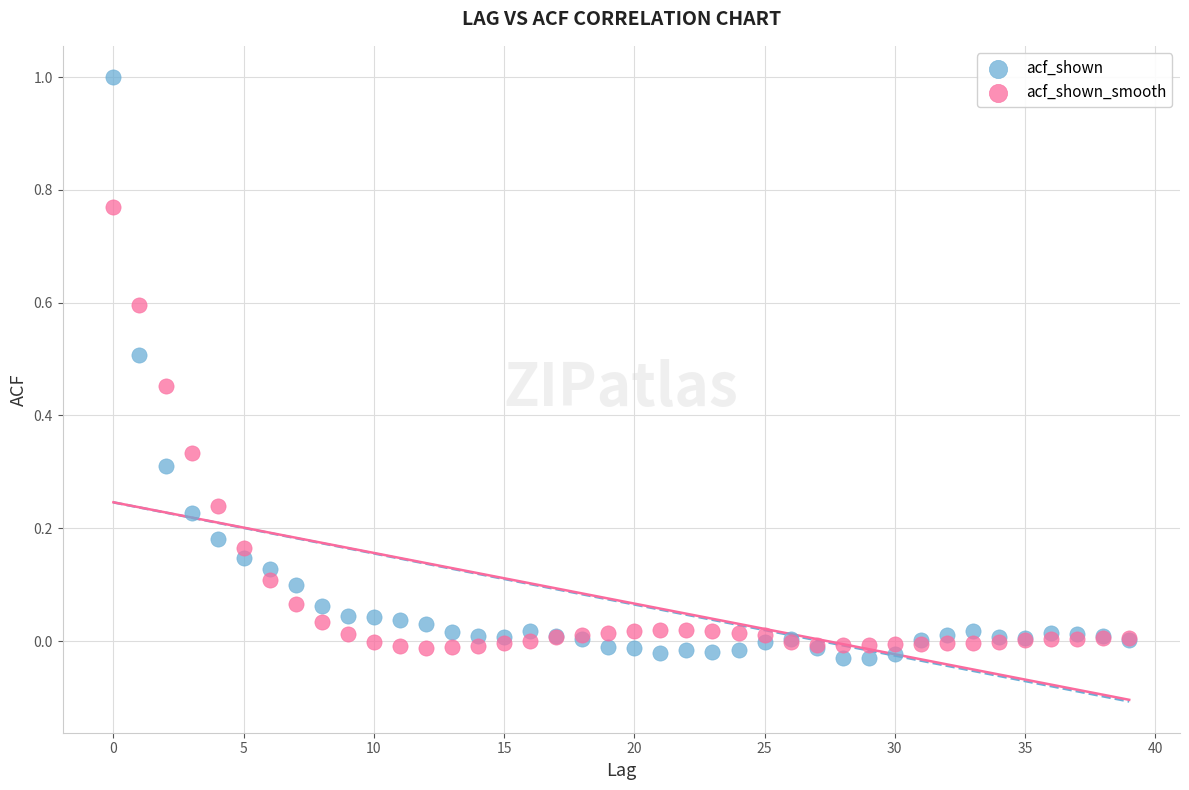

Which series reaches the maximum Y coordinate?

acf_shown